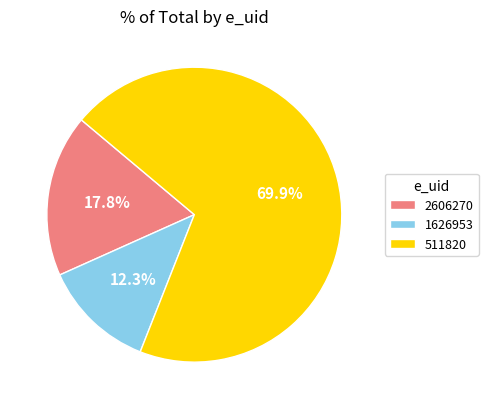

What is the total percentage of 2606270 and 1626953?

30.1%